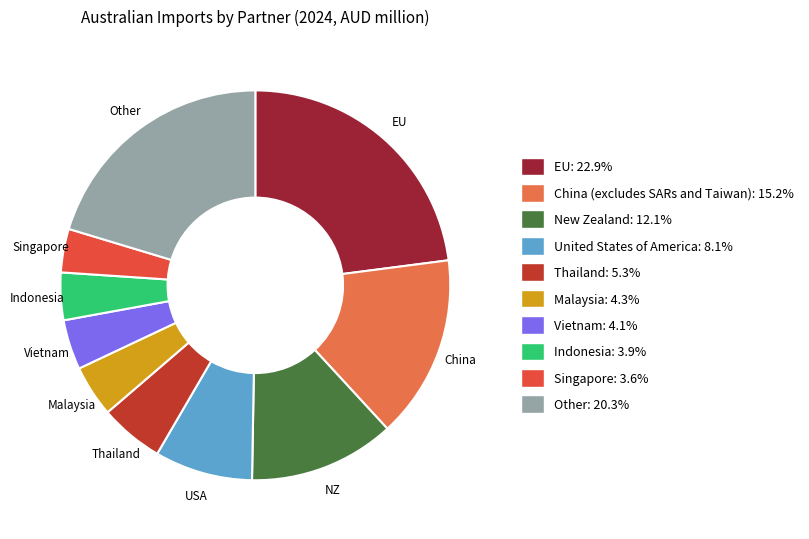

Approximately how many times larger is the value at New Zealand compared to Vietnam?

2.9